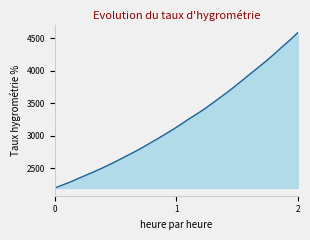

What is the average value?

3226.2